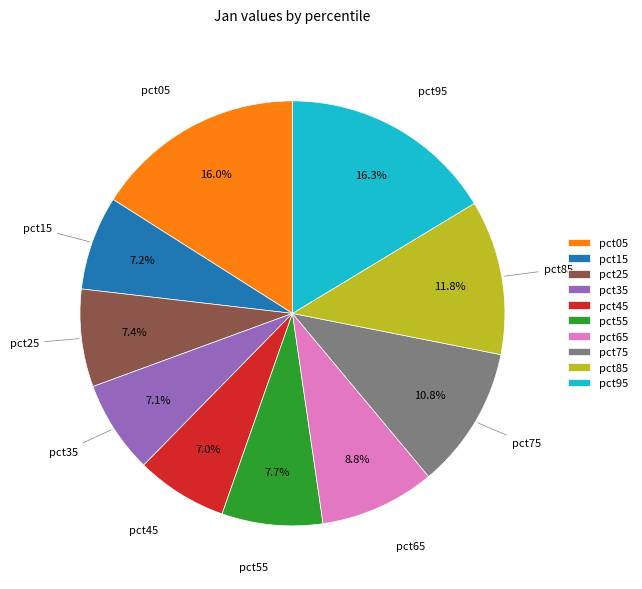

Is there any slice that represents more than half of the pie?

No